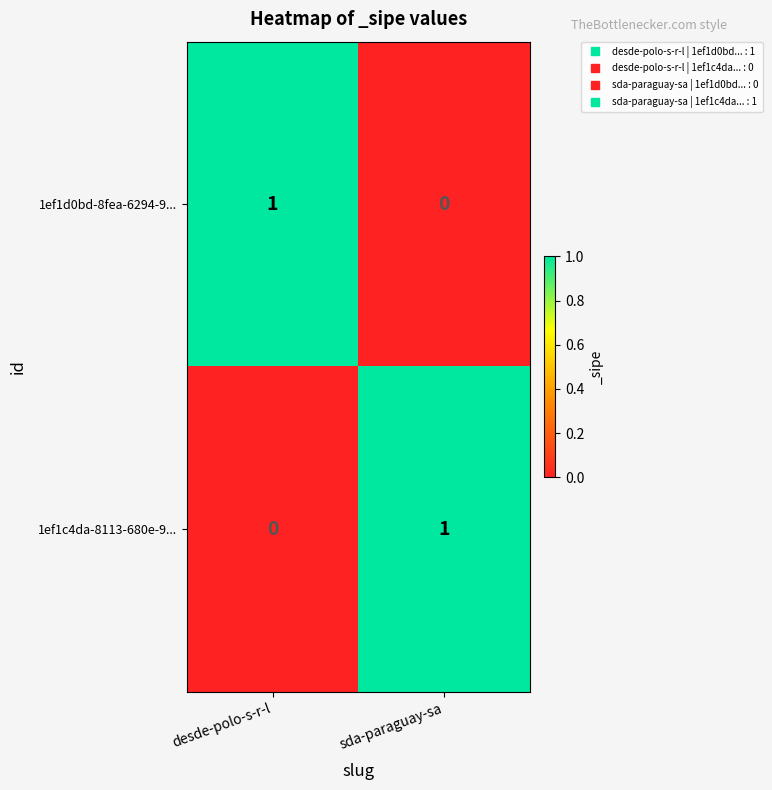

True or false: 1ef1c4da-8113-680e-9... has a value of -1 at desde-polo-s-r-l.

False